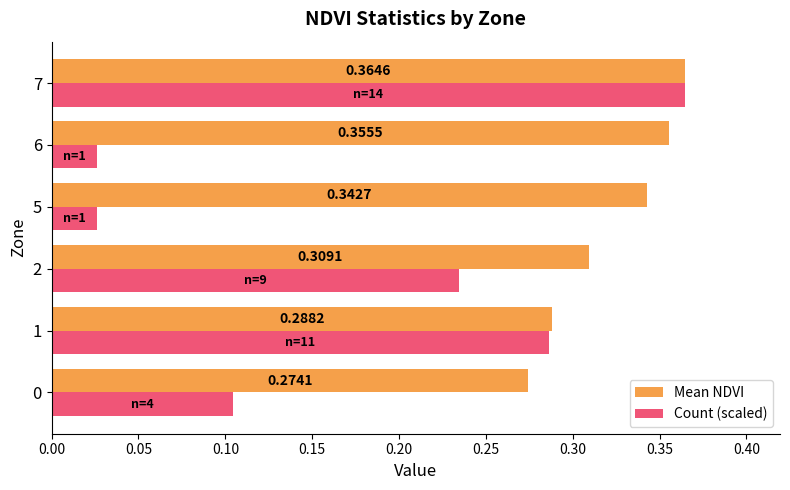

How many Mean NDVI values are between 0 and 1?

6